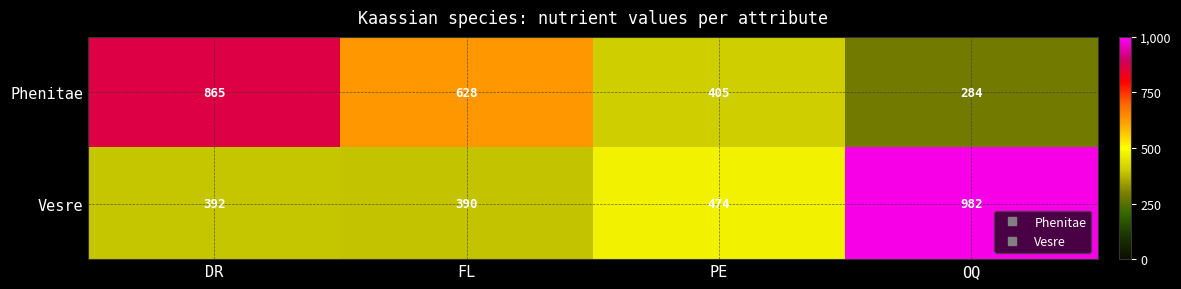

The Vesre series shows 731 at PE. True or false?

False